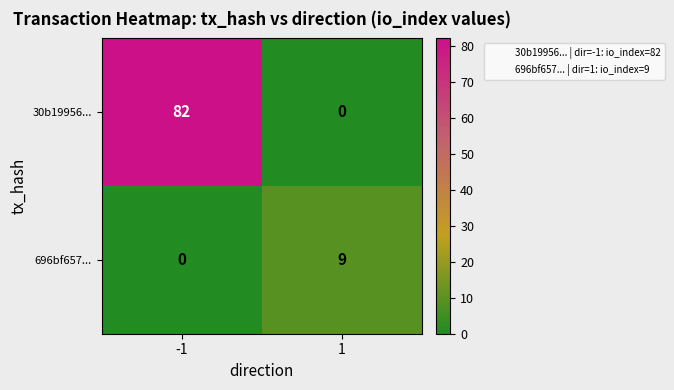

What is the highest value of the 30b19956... series?

82